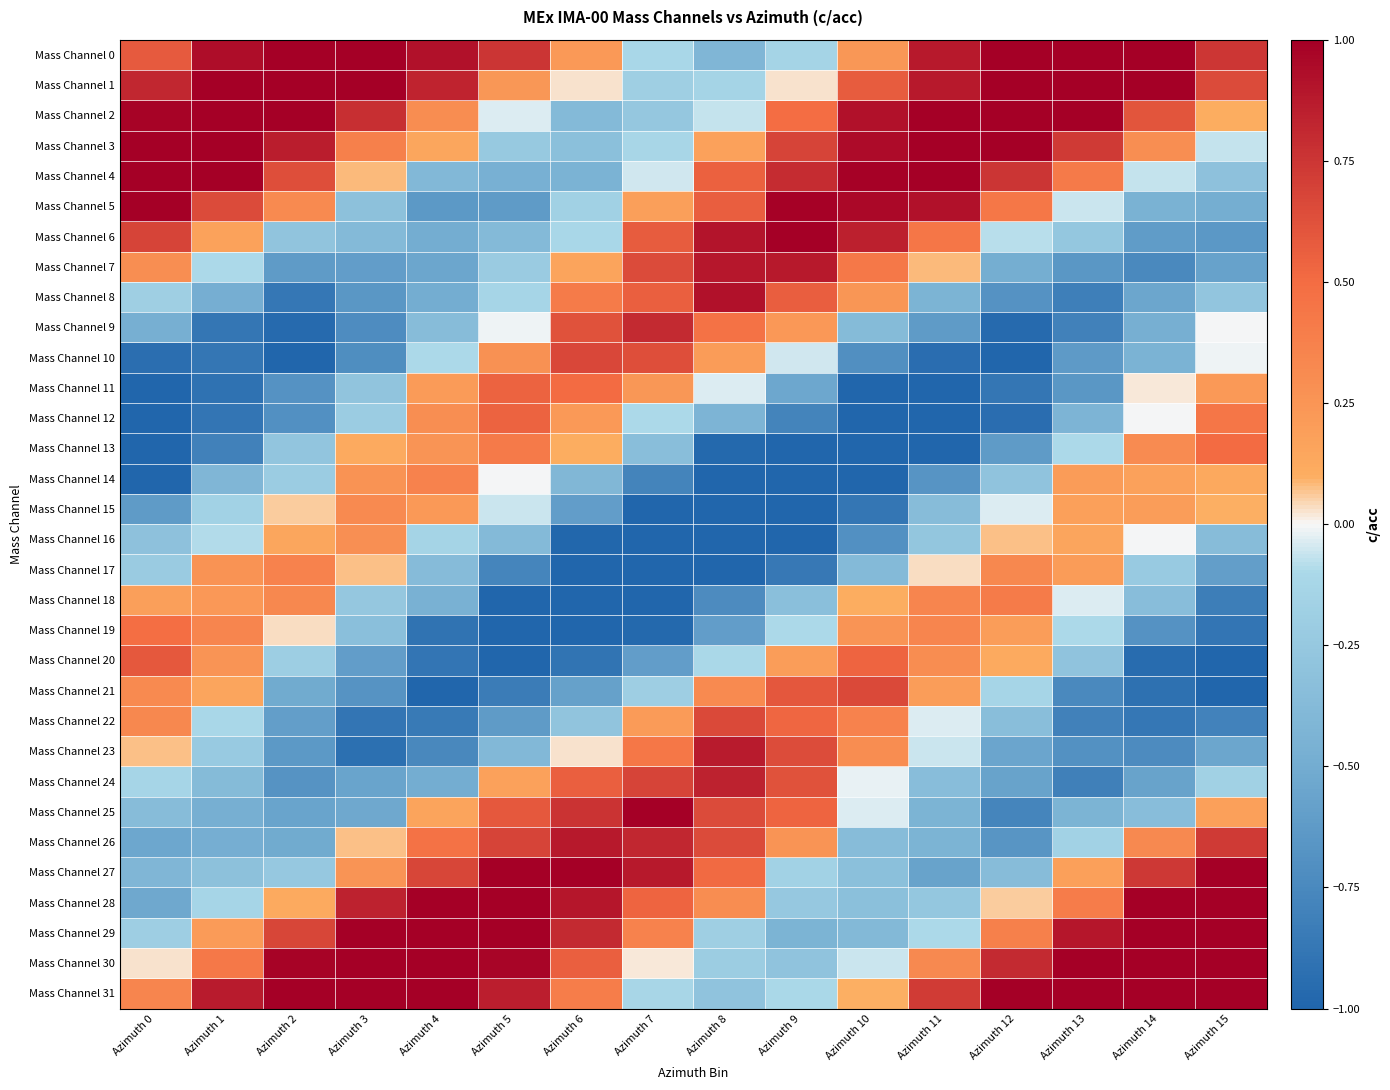

Reading right to left, list all the values displayed in this chart.

Mass Channel 0: Azimuth 15=0.7	Azimuth 14=1.2	Azimuth 13=1.4	Azimuth 12=1.2	Azimuth 11=0.9	Azimuth 10=0.2	Azimuth 9=-0.1	Azimuth 8=-0.4	Azimuth 7=-0.1	Azimuth 6=0.2	Azimuth 5=0.8	Azimuth 4=0.9	Azimuth 3=1.3	Azimuth 2=1.4	Azimuth 1=0.9	Azimuth 0=0.6
Mass Channel 1: Azimuth 15=0.7	Azimuth 14=1.0	Azimuth 13=1.3	Azimuth 12=1.2	Azimuth 11=0.9	Azimuth 10=0.6	Azimuth 9=0.0	Azimuth 8=-0.1	Azimuth 7=-0.2	Azimuth 6=0.0	Azimuth 5=0.2	Azimuth 4=0.8	Azimuth 3=1.2	Azimuth 2=1.4	Azimuth 1=1.0	Azimuth 0=0.8
Mass Channel 2: Azimuth 15=0.1	Azimuth 14=0.6	Azimuth 13=1.1	Azimuth 12=1.4	Azimuth 11=1.1	Azimuth 10=0.9	Azimuth 9=0.5	Azimuth 8=-0.1	Azimuth 7=-0.3	Azimuth 6=-0.4	Azimuth 5=-0.0	Azimuth 4=0.3	Azimuth 3=0.8	Azimuth 2=1.2	Azimuth 1=1.2	Azimuth 0=1.0
Mass Channel 3: Azimuth 15=-0.1	Azimuth 14=0.3	Azimuth 13=0.7	Azimuth 12=1.1	Azimuth 11=1.1	Azimuth 10=0.9	Azimuth 9=0.7	Azimuth 8=0.2	Azimuth 7=-0.1	Azimuth 6=-0.3	Azimuth 5=-0.2	Azimuth 4=0.1	Azimuth 3=0.4	Azimuth 2=0.9	Azimuth 1=1.1	Azimuth 0=1.2
Mass Channel 4: Azimuth 15=-0.3	Azimuth 14=-0.1	Azimuth 13=0.4	Azimuth 12=0.8	Azimuth 11=1.0	Azimuth 10=1.0	Azimuth 9=0.8	Azimuth 8=0.5	Azimuth 7=-0.1	Azimuth 6=-0.4	Azimuth 5=-0.5	Azimuth 4=-0.4	Azimuth 3=0.1	Azimuth 2=0.6	Azimuth 1=1.0	Azimuth 0=1.2
Mass Channel 5: Azimuth 15=-0.5	Azimuth 14=-0.5	Azimuth 13=-0.1	Azimuth 12=0.4	Azimuth 11=0.9	Azimuth 10=1.0	Azimuth 9=1.0	Azimuth 8=0.6	Azimuth 7=0.2	Azimuth 6=-0.2	Azimuth 5=-0.6	Azimuth 4=-0.6	Azimuth 3=-0.3	Azimuth 2=0.3	Azimuth 1=0.7	Azimuth 0=1.0
Mass Channel 6: Azimuth 15=-0.6	Azimuth 14=-0.6	Azimuth 13=-0.3	Azimuth 12=-0.1	Azimuth 11=0.4	Azimuth 10=0.8	Azimuth 9=1.0	Azimuth 8=0.9	Azimuth 7=0.6	Azimuth 6=-0.1	Azimuth 5=-0.4	Azimuth 4=-0.5	Azimuth 3=-0.4	Azimuth 2=-0.3	Azimuth 1=0.2	Azimuth 0=0.7
Mass Channel 7: Azimuth 15=-0.6	Azimuth 14=-0.7	Azimuth 13=-0.7	Azimuth 12=-0.5	Azimuth 11=0.1	Azimuth 10=0.4	Azimuth 9=0.9	Azimuth 8=0.9	Azimuth 7=0.6	Azimuth 6=0.2	Azimuth 5=-0.2	Azimuth 4=-0.5	Azimuth 3=-0.6	Azimuth 2=-0.6	Azimuth 1=-0.1	Azimuth 0=0.3
Mass Channel 8: Azimuth 15=-0.3	Azimuth 14=-0.5	Azimuth 13=-0.8	Azimuth 12=-0.7	Azimuth 11=-0.4	Azimuth 10=0.2	Azimuth 9=0.6	Azimuth 8=0.9	Azimuth 7=0.6	Azimuth 6=0.4	Azimuth 5=-0.1	Azimuth 4=-0.5	Azimuth 3=-0.7	Azimuth 2=-0.9	Azimuth 1=-0.5	Azimuth 0=-0.2
Mass Channel 9: Azimuth 15=-0.0	Azimuth 14=-0.5	Azimuth 13=-0.8	Azimuth 12=-1.0	Azimuth 11=-0.6	Azimuth 10=-0.4	Azimuth 9=0.2	Azimuth 8=0.5	Azimuth 7=0.8	Azimuth 6=0.6	Azimuth 5=-0.0	Azimuth 4=-0.4	Azimuth 3=-0.7	Azimuth 2=-1.0	Azimuth 1=-0.9	Azimuth 0=-0.5
Mass Channel 10: Azimuth 15=-0.0	Azimuth 14=-0.4	Azimuth 13=-0.6	Azimuth 12=-1.1	Azimuth 11=-0.9	Azimuth 10=-0.7	Azimuth 9=-0.1	Azimuth 8=0.2	Azimuth 7=0.6	Azimuth 6=0.7	Azimuth 5=0.3	Azimuth 4=-0.1	Azimuth 3=-0.7	Azimuth 2=-1.0	Azimuth 1=-0.9	Azimuth 0=-0.9
Mass Channel 11: Azimuth 15=0.2	Azimuth 14=0.0	Azimuth 13=-0.7	Azimuth 12=-0.9	Azimuth 11=-1.2	Azimuth 10=-1.0	Azimuth 9=-0.5	Azimuth 8=-0.0	Azimuth 7=0.2	Azimuth 6=0.5	Azimuth 5=0.5	Azimuth 4=0.2	Azimuth 3=-0.3	Azimuth 2=-0.7	Azimuth 1=-0.9	Azimuth 0=-1.1
Mass Channel 12: Azimuth 15=0.4	Azimuth 14=-0.0	Azimuth 13=-0.4	Azimuth 12=-0.9	Azimuth 11=-1.2	Azimuth 10=-1.2	Azimuth 9=-0.8	Azimuth 8=-0.4	Azimuth 7=-0.1	Azimuth 6=0.2	Azimuth 5=0.5	Azimuth 4=0.3	Azimuth 3=-0.2	Azimuth 2=-0.7	Azimuth 1=-0.9	Azimuth 0=-1.3
Mass Channel 13: Azimuth 15=0.5	Azimuth 14=0.3	Azimuth 13=-0.1	Azimuth 12=-0.6	Azimuth 11=-1.0	Azimuth 10=-1.1	Azimuth 9=-1.3	Azimuth 8=-1.0	Azimuth 7=-0.3	Azimuth 6=0.1	Azimuth 5=0.4	Azimuth 4=0.3	Azimuth 3=0.1	Azimuth 2=-0.3	Azimuth 1=-0.8	Azimuth 0=-1.2
Mass Channel 14: Azimuth 15=0.1	Azimuth 14=0.2	Azimuth 13=0.2	Azimuth 12=-0.3	Azimuth 11=-0.7	Azimuth 10=-1.0	Azimuth 9=-1.2	Azimuth 8=-1.0	Azimuth 7=-0.8	Azimuth 6=-0.4	Azimuth 5=-0.0	Azimuth 4=0.4	Azimuth 3=0.3	Azimuth 2=-0.2	Azimuth 1=-0.4	Azimuth 0=-1.0
Mass Channel 15: Azimuth 15=0.1	Azimuth 14=0.2	Azimuth 13=0.2	Azimuth 12=-0.0	Azimuth 11=-0.4	Azimuth 10=-0.9	Azimuth 9=-1.3	Azimuth 8=-1.3	Azimuth 7=-1.1	Azimuth 6=-0.6	Azimuth 5=-0.1	Azimuth 4=0.2	Azimuth 3=0.3	Azimuth 2=0.1	Azimuth 1=-0.2	Azimuth 0=-0.6
Mass Channel 16: Azimuth 15=-0.4	Azimuth 14=-0.0	Azimuth 13=0.2	Azimuth 12=0.1	Azimuth 11=-0.3	Azimuth 10=-0.7	Azimuth 9=-1.2	Azimuth 8=-1.2	Azimuth 7=-1.3	Azimuth 6=-1.0	Azimuth 5=-0.4	Azimuth 4=-0.1	Azimuth 3=0.3	Azimuth 2=0.1	Azimuth 1=-0.1	Azimuth 0=-0.3
Mass Channel 17: Azimuth 15=-0.6	Azimuth 14=-0.2	Azimuth 13=0.2	Azimuth 12=0.3	Azimuth 11=0.0	Azimuth 10=-0.4	Azimuth 9=-0.9	Azimuth 8=-1.3	Azimuth 7=-1.2	Azimuth 6=-1.0	Azimuth 5=-0.8	Azimuth 4=-0.4	Azimuth 3=0.1	Azimuth 2=0.4	Azimuth 1=0.3	Azimuth 0=-0.2
Mass Channel 18: Azimuth 15=-0.8	Azimuth 14=-0.4	Azimuth 13=-0.0	Azimuth 12=0.4	Azimuth 11=0.3	Azimuth 10=0.1	Azimuth 9=-0.3	Azimuth 8=-0.7	Azimuth 7=-1.1	Azimuth 6=-1.1	Azimuth 5=-1.1	Azimuth 4=-0.5	Azimuth 3=-0.3	Azimuth 2=0.3	Azimuth 1=0.2	Azimuth 0=0.2
Mass Channel 19: Azimuth 15=-0.9	Azimuth 14=-0.7	Azimuth 13=-0.1	Azimuth 12=0.2	Azimuth 11=0.4	Azimuth 10=0.3	Azimuth 9=-0.1	Azimuth 8=-0.6	Azimuth 7=-1.0	Azimuth 6=-1.2	Azimuth 5=-1.2	Azimuth 4=-0.9	Azimuth 3=-0.3	Azimuth 2=0.0	Azimuth 1=0.3	Azimuth 0=0.5
Mass Channel 20: Azimuth 15=-1.1	Azimuth 14=-0.9	Azimuth 13=-0.3	Azimuth 12=0.1	Azimuth 11=0.3	Azimuth 10=0.5	Azimuth 9=0.2	Azimuth 8=-0.1	Azimuth 7=-0.6	Azimuth 6=-0.9	Azimuth 5=-1.1	Azimuth 4=-0.9	Azimuth 3=-0.6	Azimuth 2=-0.2	Azimuth 1=0.3	Azimuth 0=0.6
Mass Channel 21: Azimuth 15=-1.1	Azimuth 14=-0.9	Azimuth 13=-0.7	Azimuth 12=-0.1	Azimuth 11=0.2	Azimuth 10=0.7	Azimuth 9=0.6	Azimuth 8=0.3	Azimuth 7=-0.2	Azimuth 6=-0.6	Azimuth 5=-0.8	Azimuth 4=-1.1	Azimuth 3=-0.7	Azimuth 2=-0.5	Azimuth 1=0.2	Azimuth 0=0.3
Mass Channel 22: Azimuth 15=-0.8	Azimuth 14=-0.9	Azimuth 13=-0.8	Azimuth 12=-0.3	Azimuth 11=-0.0	Azimuth 10=0.4	Azimuth 9=0.5	Azimuth 8=0.7	Azimuth 7=0.2	Azimuth 6=-0.3	Azimuth 5=-0.6	Azimuth 4=-0.9	Azimuth 3=-0.9	Azimuth 2=-0.6	Azimuth 1=-0.1	Azimuth 0=0.3
Mass Channel 23: Azimuth 15=-0.5	Azimuth 14=-0.7	Azimuth 13=-0.7	Azimuth 12=-0.6	Azimuth 11=-0.1	Azimuth 10=0.3	Azimuth 9=0.6	Azimuth 8=0.9	Azimuth 7=0.4	Azimuth 6=0.0	Azimuth 5=-0.4	Azimuth 4=-0.8	Azimuth 3=-0.9	Azimuth 2=-0.6	Azimuth 1=-0.2	Azimuth 0=0.1
Mass Channel 24: Azimuth 15=-0.2	Azimuth 14=-0.6	Azimuth 13=-0.8	Azimuth 12=-0.6	Azimuth 11=-0.3	Azimuth 10=-0.0	Azimuth 9=0.6	Azimuth 8=0.8	Azimuth 7=0.7	Azimuth 6=0.6	Azimuth 5=0.2	Azimuth 4=-0.5	Azimuth 3=-0.6	Azimuth 2=-0.7	Azimuth 1=-0.4	Azimuth 0=-0.1
Mass Channel 25: Azimuth 15=0.2	Azimuth 14=-0.3	Azimuth 13=-0.4	Azimuth 12=-0.8	Azimuth 11=-0.4	Azimuth 10=-0.0	Azimuth 9=0.5	Azimuth 8=0.7	Azimuth 7=1.0	Azimuth 6=0.8	Azimuth 5=0.6	Azimuth 4=0.2	Azimuth 3=-0.5	Azimuth 2=-0.6	Azimuth 1=-0.5	Azimuth 0=-0.4
Mass Channel 26: Azimuth 15=0.7	Azimuth 14=0.3	Azimuth 13=-0.2	Azimuth 12=-0.7	Azimuth 11=-0.4	Azimuth 10=-0.4	Azimuth 9=0.3	Azimuth 8=0.7	Azimuth 7=0.8	Azimuth 6=0.9	Azimuth 5=0.7	Azimuth 4=0.5	Azimuth 3=0.1	Azimuth 2=-0.5	Azimuth 1=-0.5	Azimuth 0=-0.5
Mass Channel 27: Azimuth 15=1.0	Azimuth 14=0.7	Azimuth 13=0.2	Azimuth 12=-0.4	Azimuth 11=-0.6	Azimuth 10=-0.3	Azimuth 9=-0.2	Azimuth 8=0.5	Azimuth 7=0.9	Azimuth 6=1.2	Azimuth 5=1.1	Azimuth 4=0.7	Azimuth 3=0.3	Azimuth 2=-0.2	Azimuth 1=-0.3	Azimuth 0=-0.4
Mass Channel 28: Azimuth 15=1.1	Azimuth 14=1.1	Azimuth 13=0.4	Azimuth 12=0.1	Azimuth 11=-0.3	Azimuth 10=-0.3	Azimuth 9=-0.2	Azimuth 8=0.3	Azimuth 7=0.5	Azimuth 6=0.9	Azimuth 5=1.1	Azimuth 4=1.1	Azimuth 3=0.8	Azimuth 2=0.1	Azimuth 1=-0.1	Azimuth 0=-0.5
Mass Channel 29: Azimuth 15=1.2	Azimuth 14=1.2	Azimuth 13=0.9	Azimuth 12=0.4	Azimuth 11=-0.1	Azimuth 10=-0.4	Azimuth 9=-0.4	Azimuth 8=-0.2	Azimuth 7=0.4	Azimuth 6=0.8	Azimuth 5=1.2	Azimuth 4=1.1	Azimuth 3=1.2	Azimuth 2=0.7	Azimuth 1=0.2	Azimuth 0=-0.2
Mass Channel 30: Azimuth 15=1.2	Azimuth 14=1.4	Azimuth 13=1.1	Azimuth 12=0.8	Azimuth 11=0.3	Azimuth 10=-0.1	Azimuth 9=-0.3	Azimuth 8=-0.2	Azimuth 7=0.0	Azimuth 6=0.6	Azimuth 5=1.0	Azimuth 4=1.1	Azimuth 3=1.2	Azimuth 2=1.0	Azimuth 1=0.4	Azimuth 0=0.0
Mass Channel 31: Azimuth 15=1.0	Azimuth 14=1.1	Azimuth 13=1.2	Azimuth 12=1.0	Azimuth 11=0.7	Azimuth 10=0.1	Azimuth 9=-0.1	Azimuth 8=-0.3	Azimuth 7=-0.1	Azimuth 6=0.4	Azimuth 5=0.9	Azimuth 4=1.2	Azimuth 3=1.3	Azimuth 2=1.1	Azimuth 1=0.9	Azimuth 0=0.3